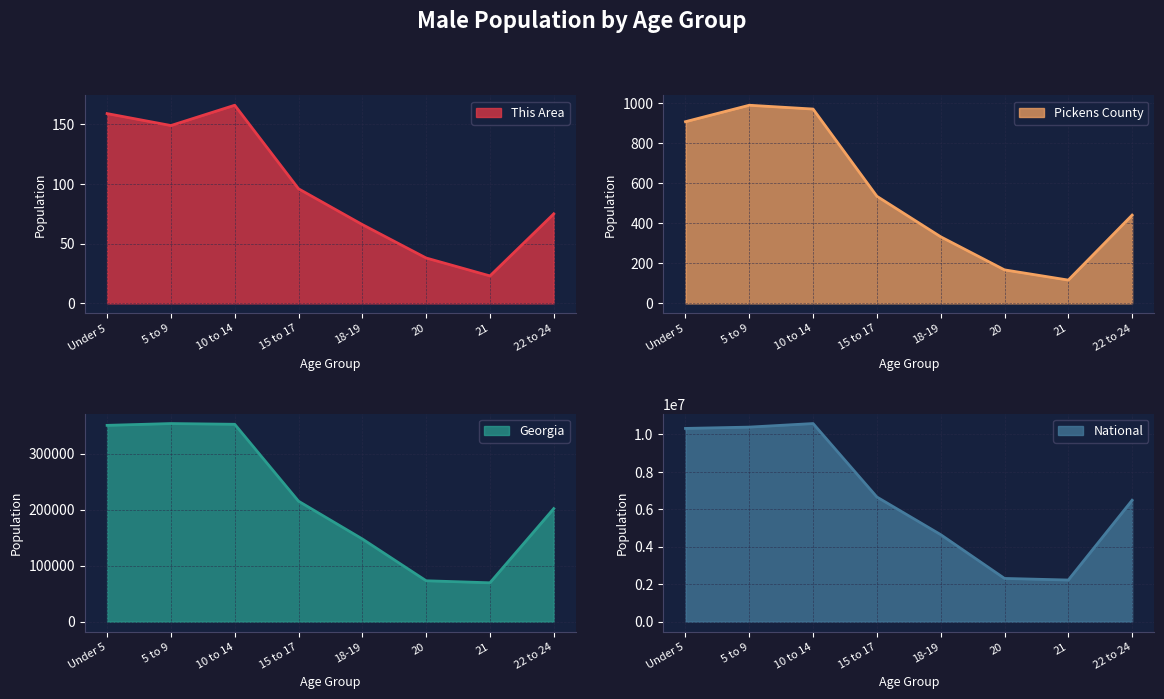

What is the approximate value of National at 21?

2223198